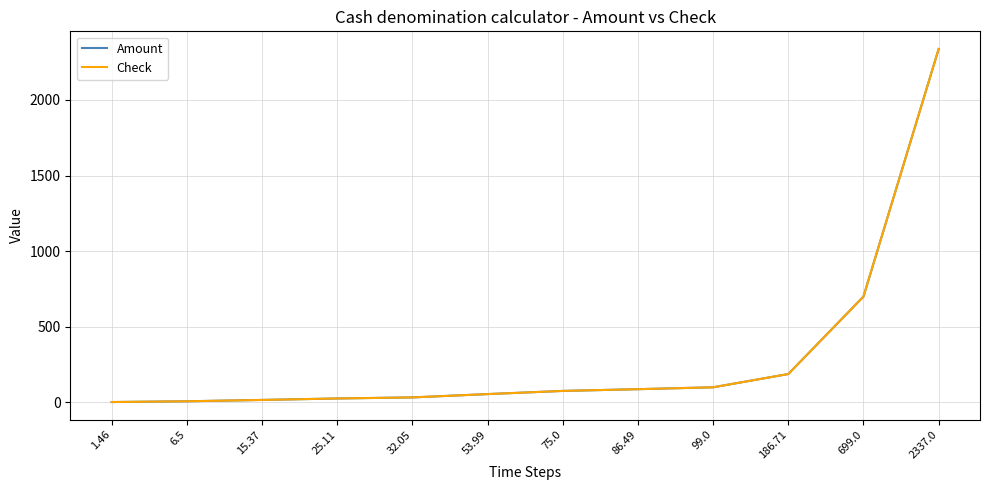

Reading left to right, what are all the values shown in this chart?

Amount: 1.5	6.5	15.4	25.1	32.0	54.0	75.0	86.5	99.0	186.7	699.0	2337.0
Check: 1.5	6.5	15.4	25.1	32.0	54.0	75.0	86.5	99.0	186.7	699.0	2337.0